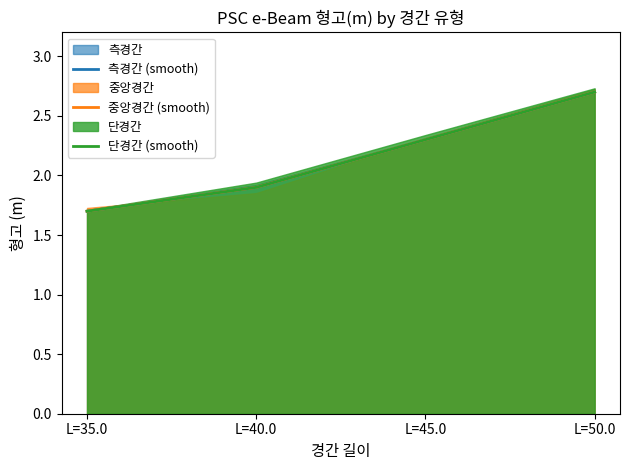

How many data points does each series have?

4